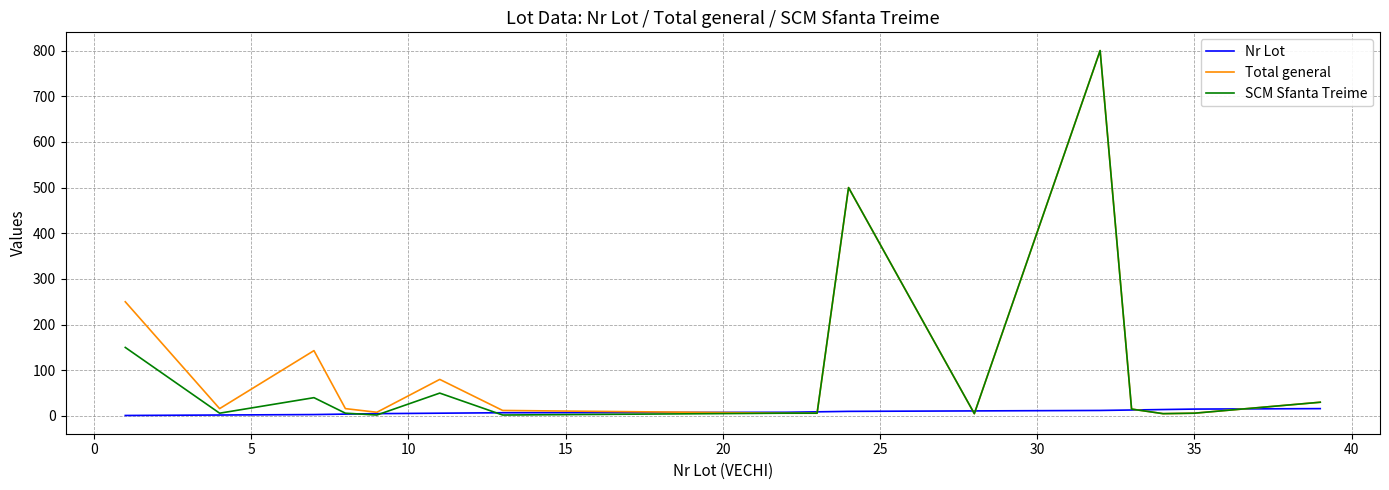

At how many categories does at least one series exceed 423?

2